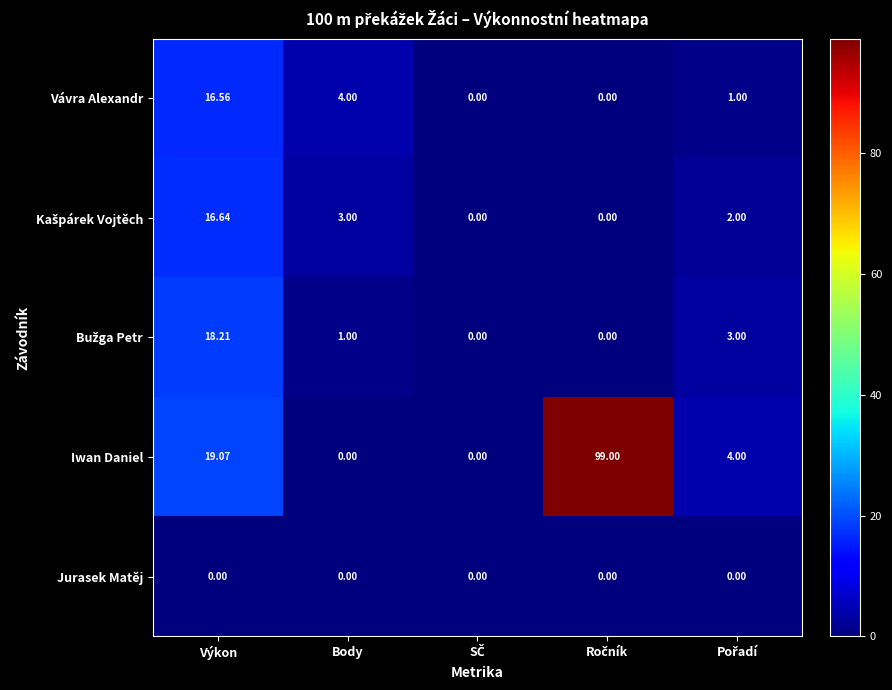

At which label is Kašpárek Vojtěch closest to 8?

Body